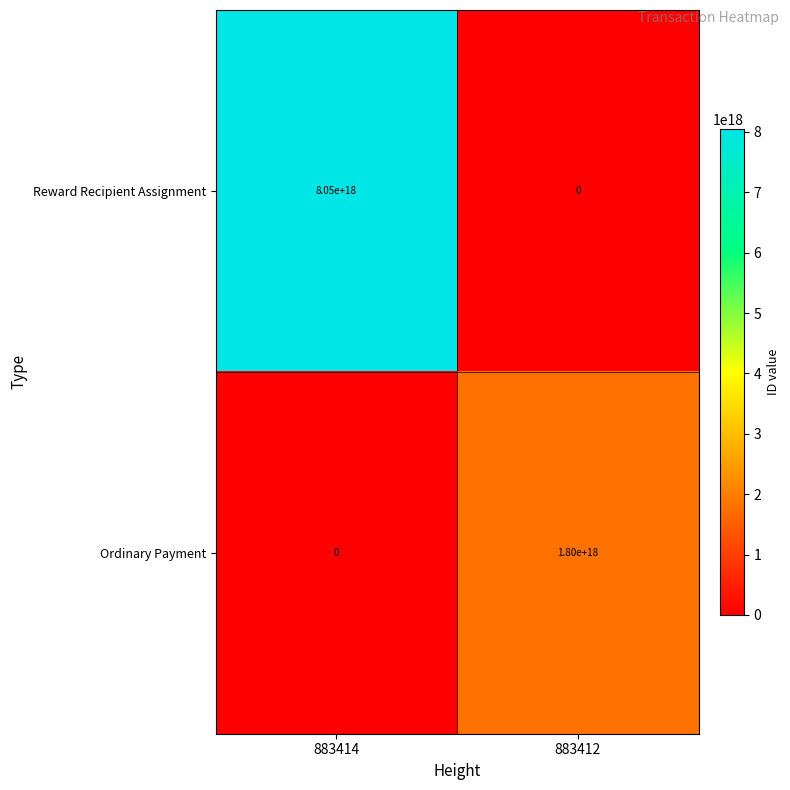

List the series in order of their peak value, lowest first.

Ordinary Payment, Reward Recipient Assignment